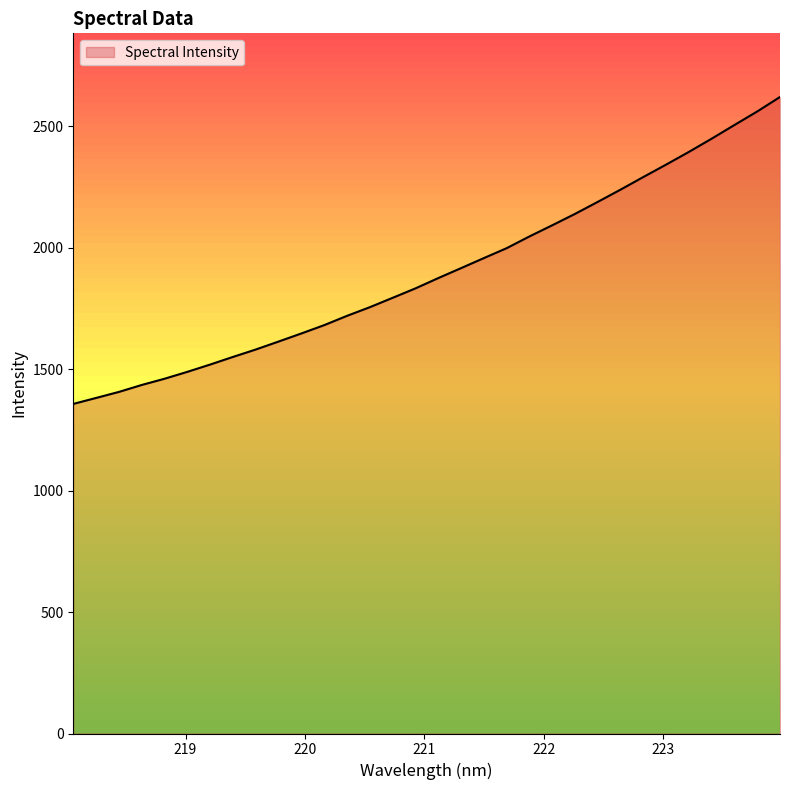

What is the smallest value displayed?

1356.4